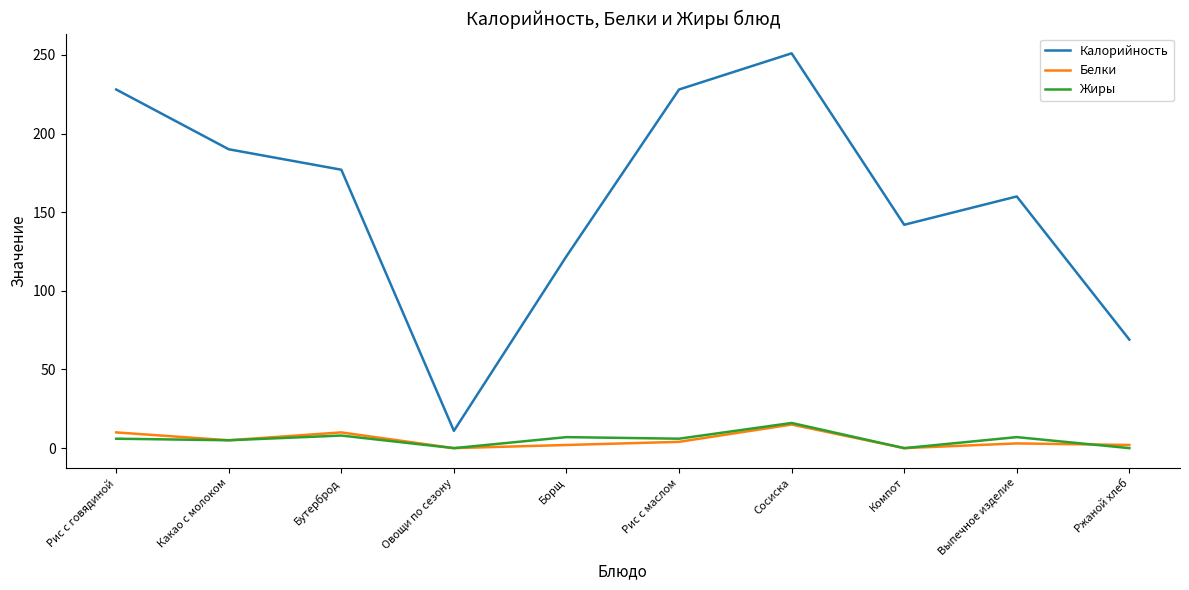

Between Сосиска and Ржаной хлеб, which series saw the biggest shift?

Калорийность